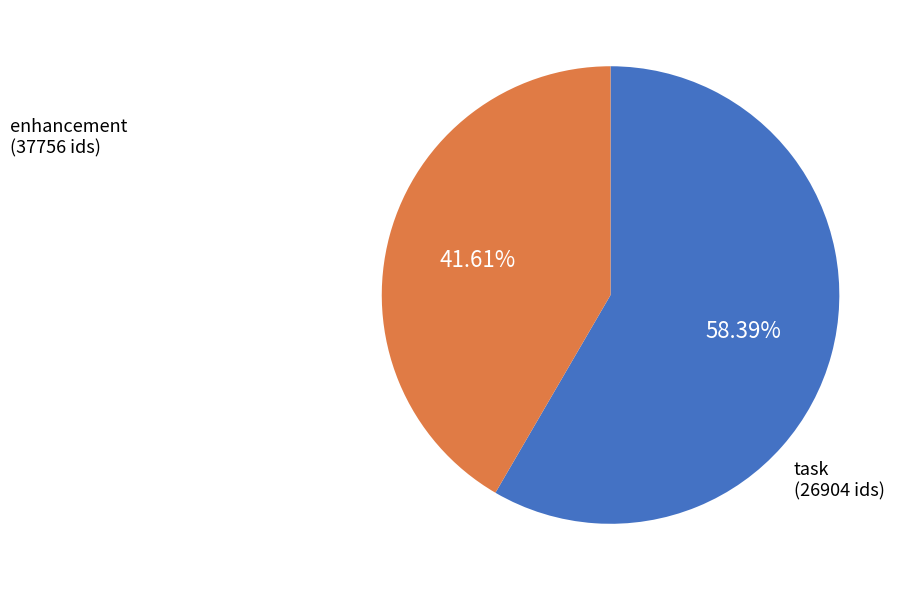

Is there a majority slice in this chart?

Yes